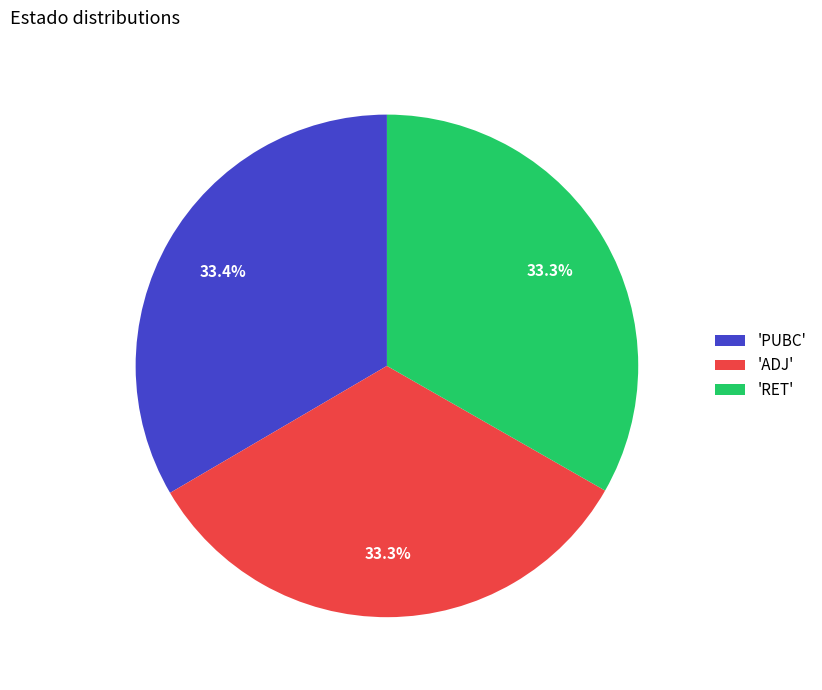

Count the number of slices in the pie.

3